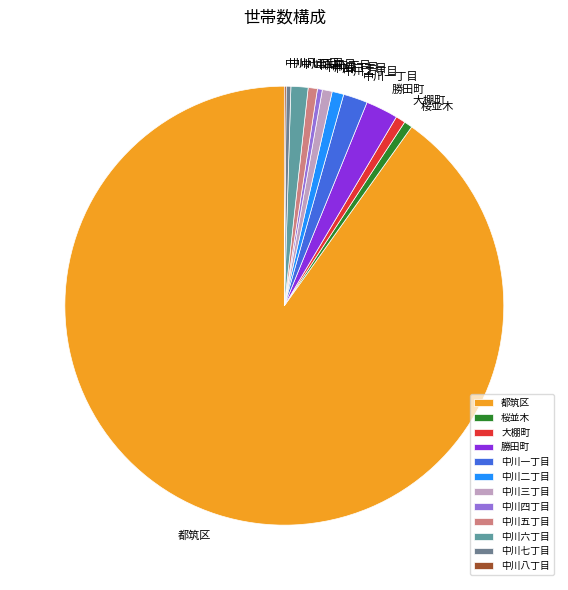

Is there a majority slice in this chart?

Yes